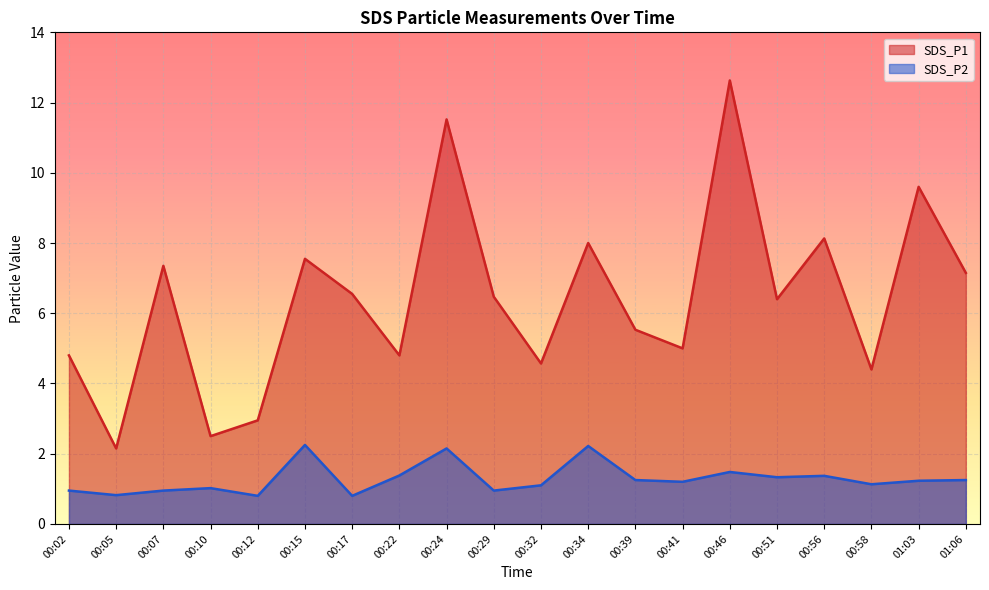

What are all the series names shown in the legend?

SDS_P1, SDS_P2